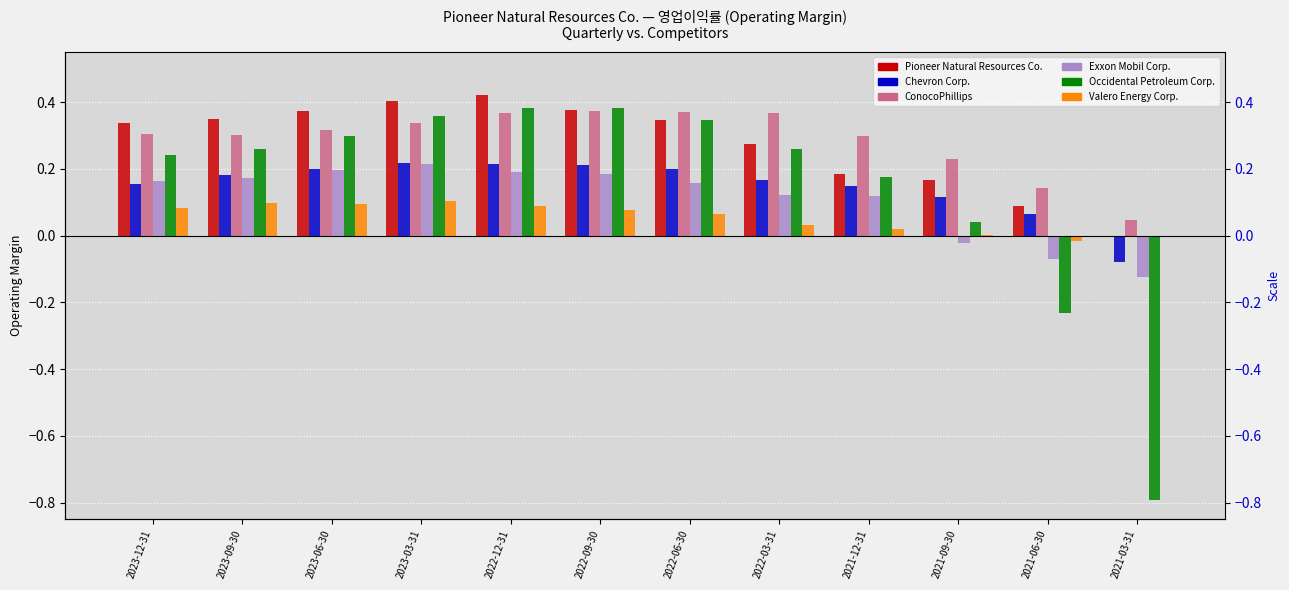

Which series changed the most between 2021-09-30 and 2021-06-30?

Occidental Petroleum Corp.